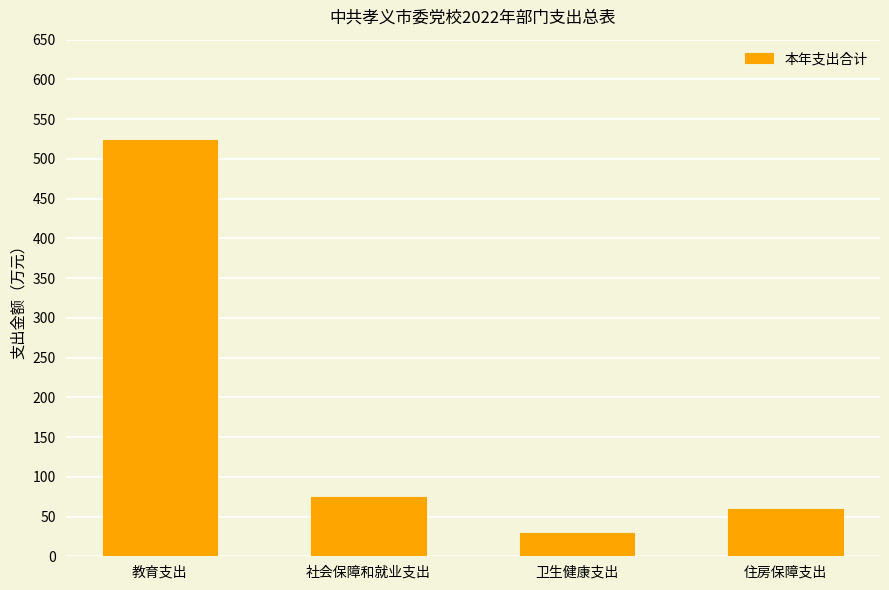

What is the average value?

171.8